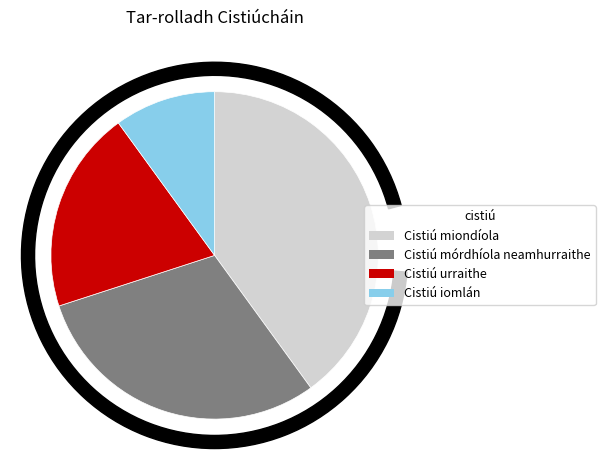

Is there any slice that represents more than half of the pie?

No